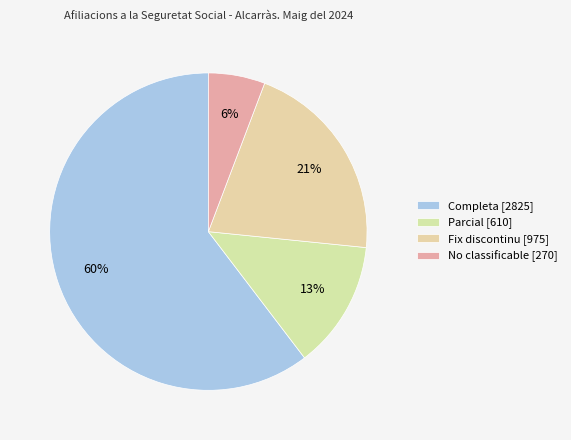

The Parcial slice represents 24% of the pie. True or false?

False